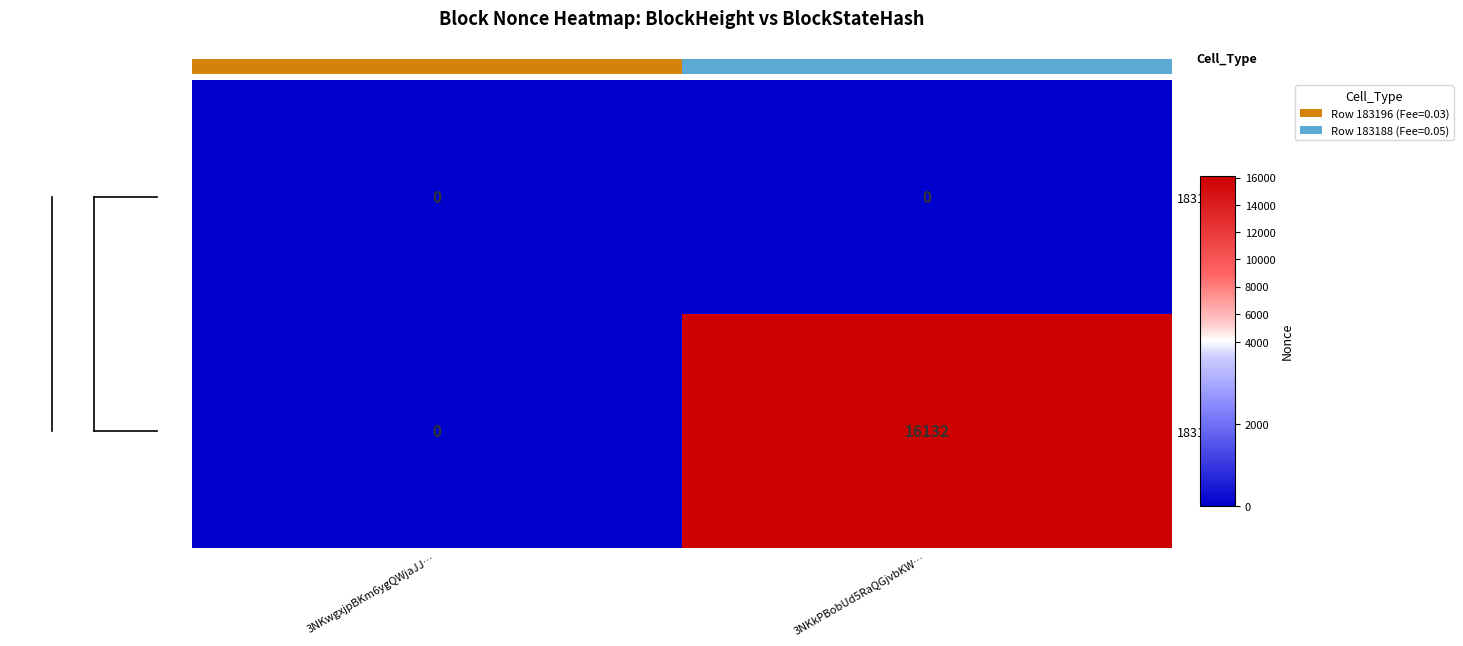

What is the average value of the 183188 series?

8066